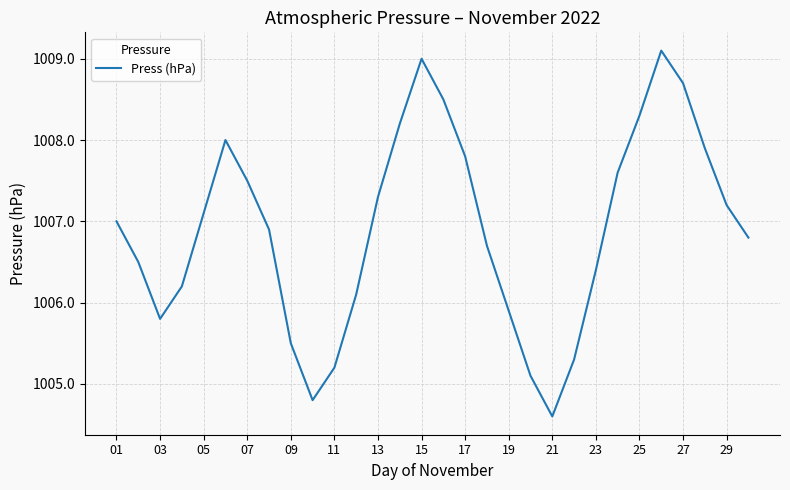

What is the minimum value shown in the chart?

1004.6